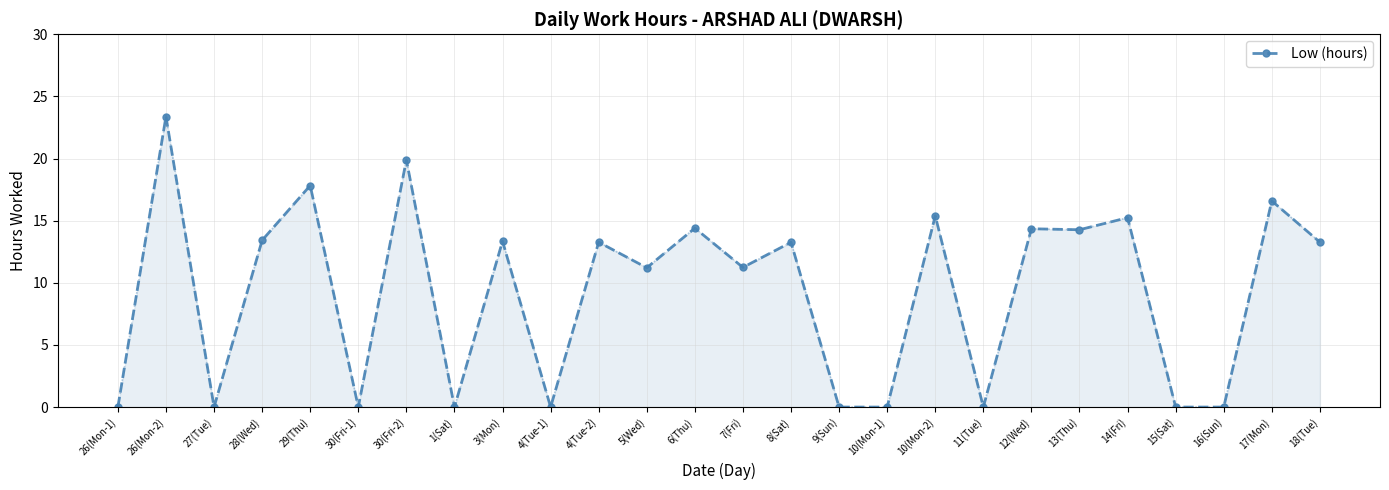

The value at 17(Mon) is 5.4. True or false?

False